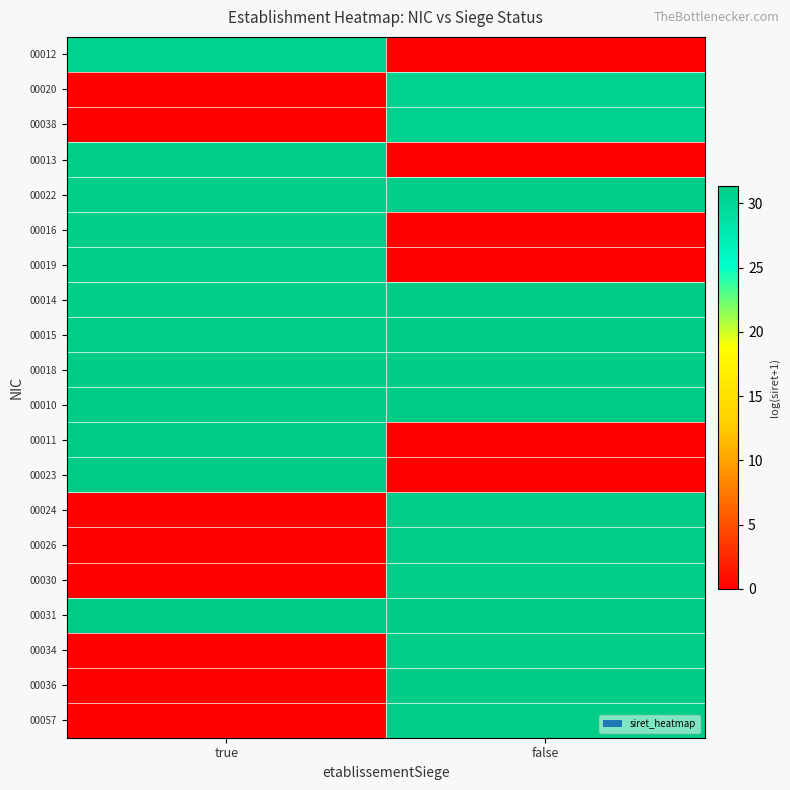

Reading left to right, what are all the values shown in this chart?

00012: true=30.7	false=0.0
00020: true=0.0	false=30.7
00038: true=0.0	false=30.7
00013: true=31.0	false=0.0
00022: true=31.0	false=31.1
00016: true=31.1	false=0.0
00019: true=31.1	false=0.0
00014: true=31.1	false=31.3
00015: true=31.2	false=31.3
00018: true=31.3	false=31.3
00010: true=31.3	false=31.4
00011: true=31.4	false=0.0
00023: true=31.3	false=0.0
00024: true=0.0	false=31.2
00026: true=0.0	false=31.2
00030: true=0.0	false=31.1
00031: true=31.3	false=31.3
00034: true=0.0	false=31.2
00036: true=0.0	false=31.3
00057: true=0.0	false=31.2